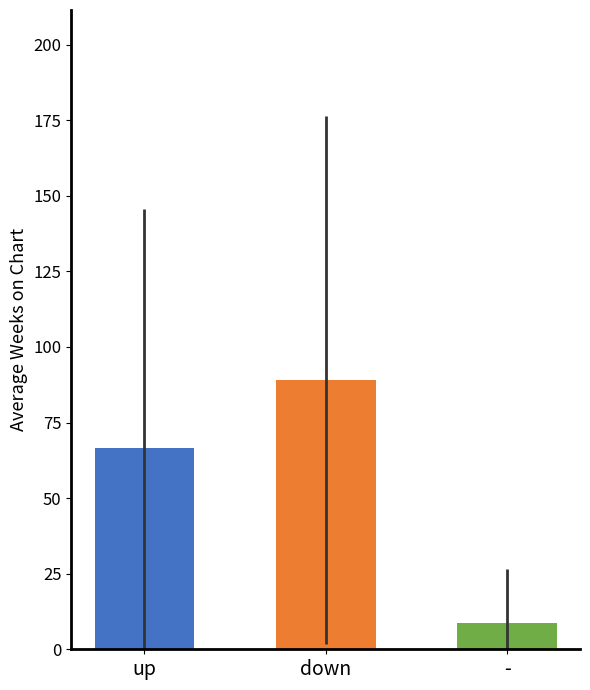

How many bars are there in total?

3